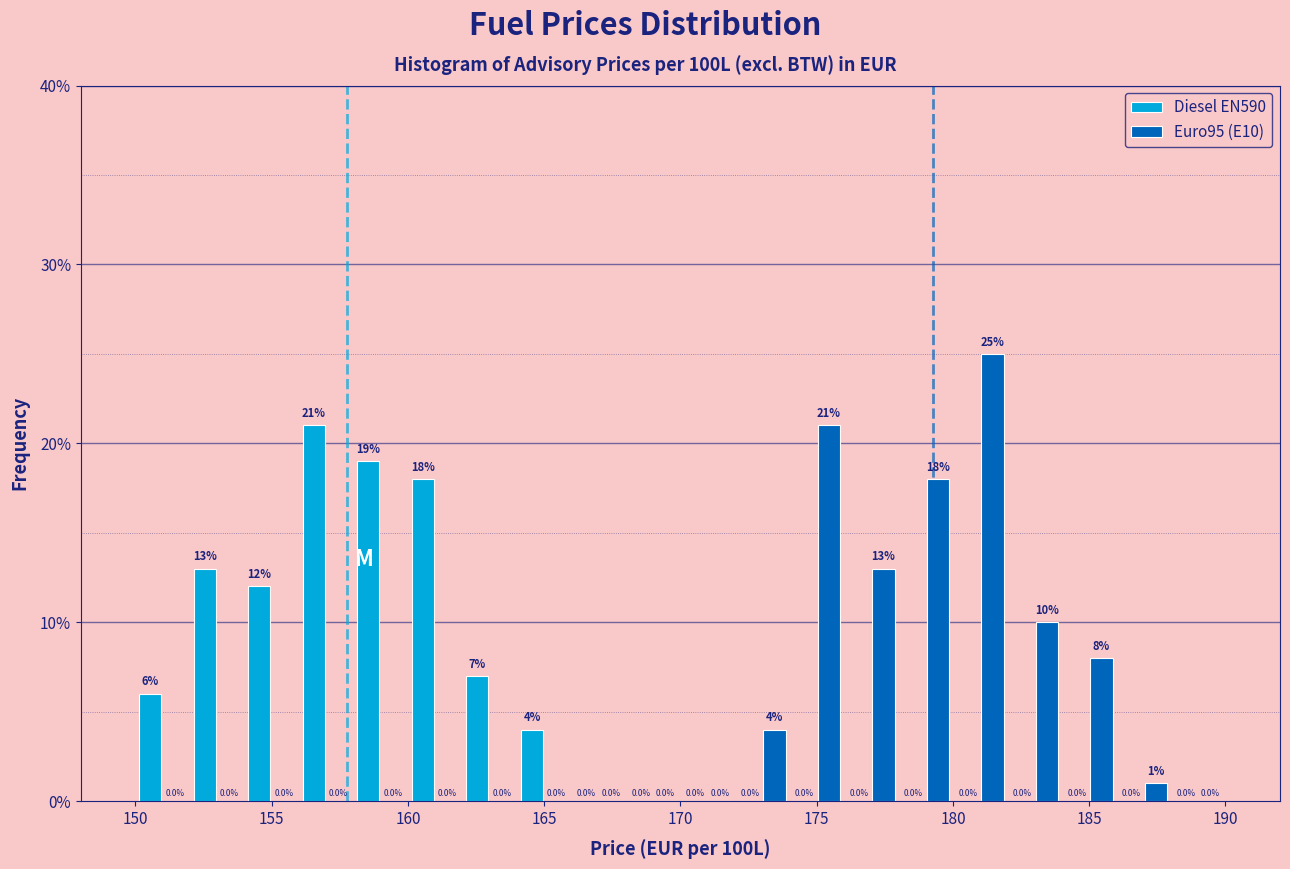

In the Euro95 (E10) series, which range on the x-axis has the tallest bar?

180 to 182